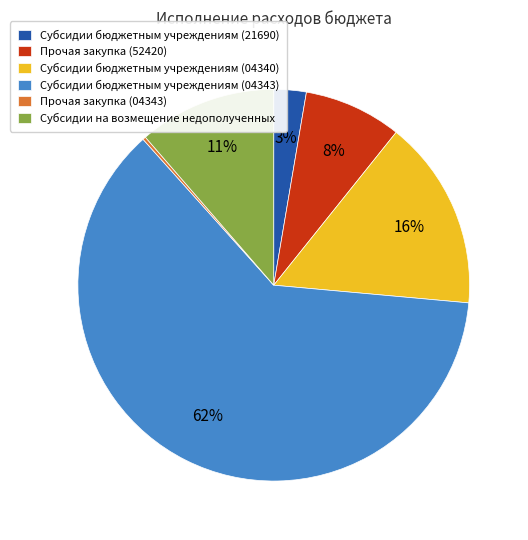

Which category has the biggest portion of the pie?

Субсидии бюджетным учреждениям (04343)